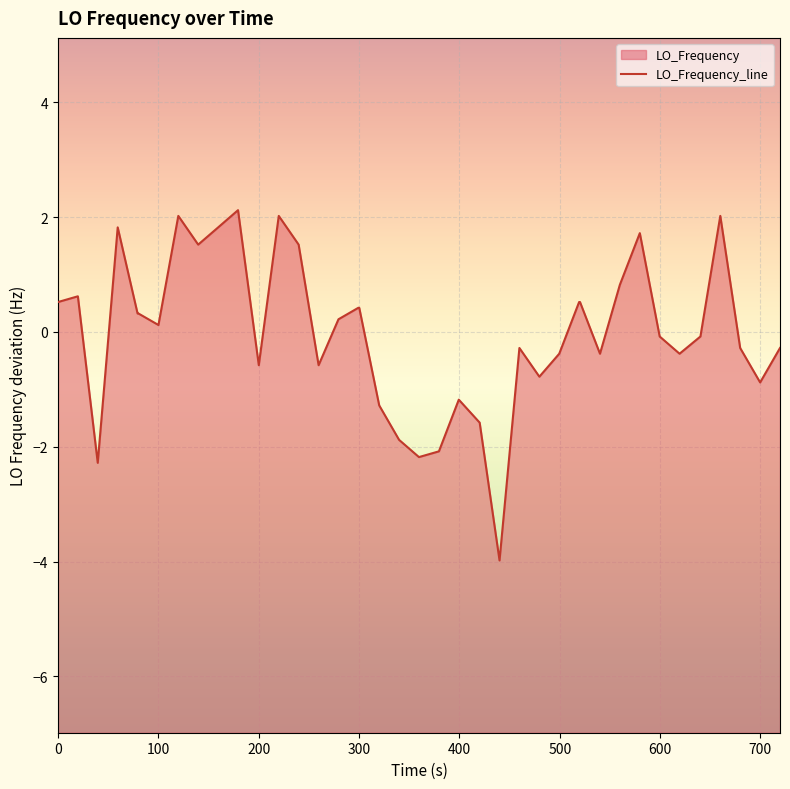

How many lines are shown in the chart?

1